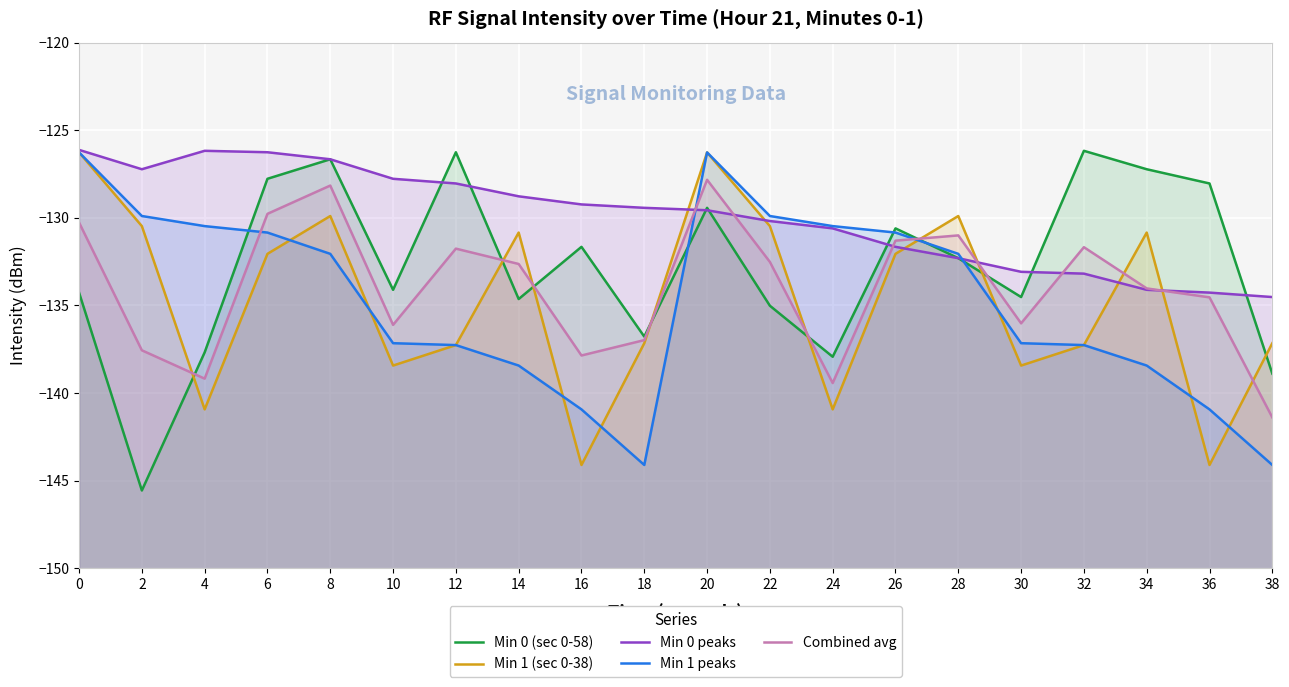

How many interior local valleys does the Min 0 peaks series have?

1